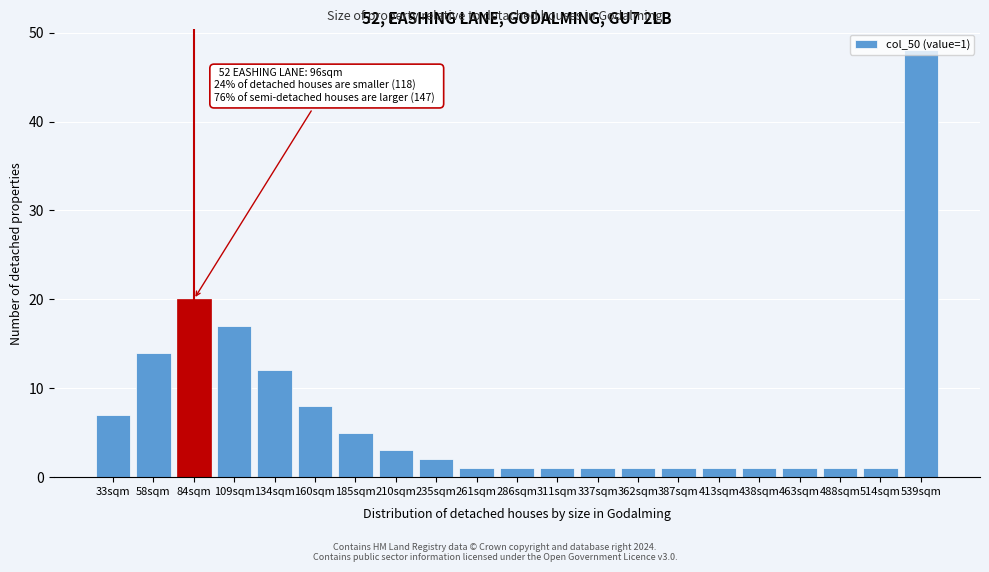

The value at 539sqm is 48. True or false?

True